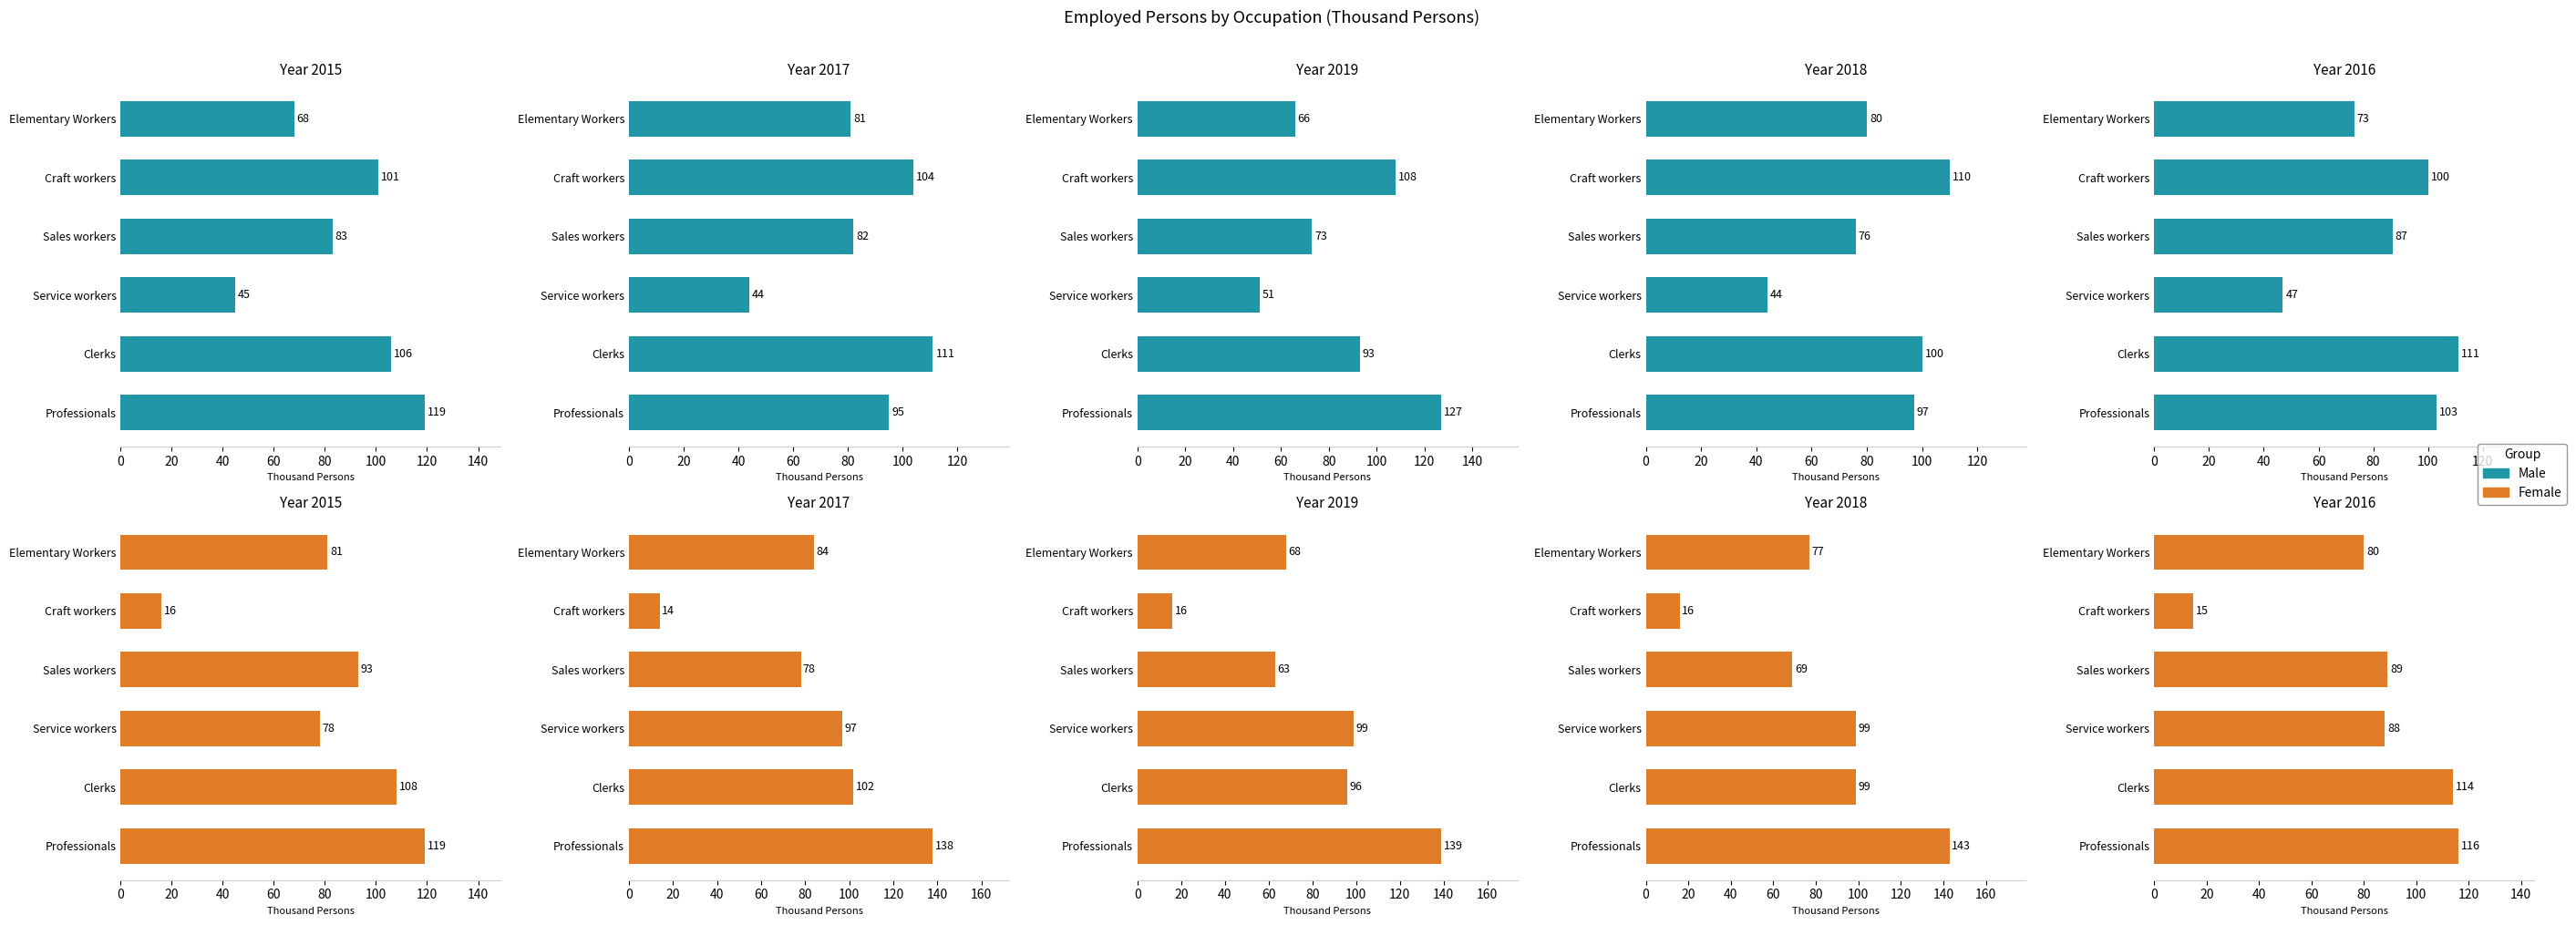

Which has a higher value, Sales workers or Craft workers?

Craft workers